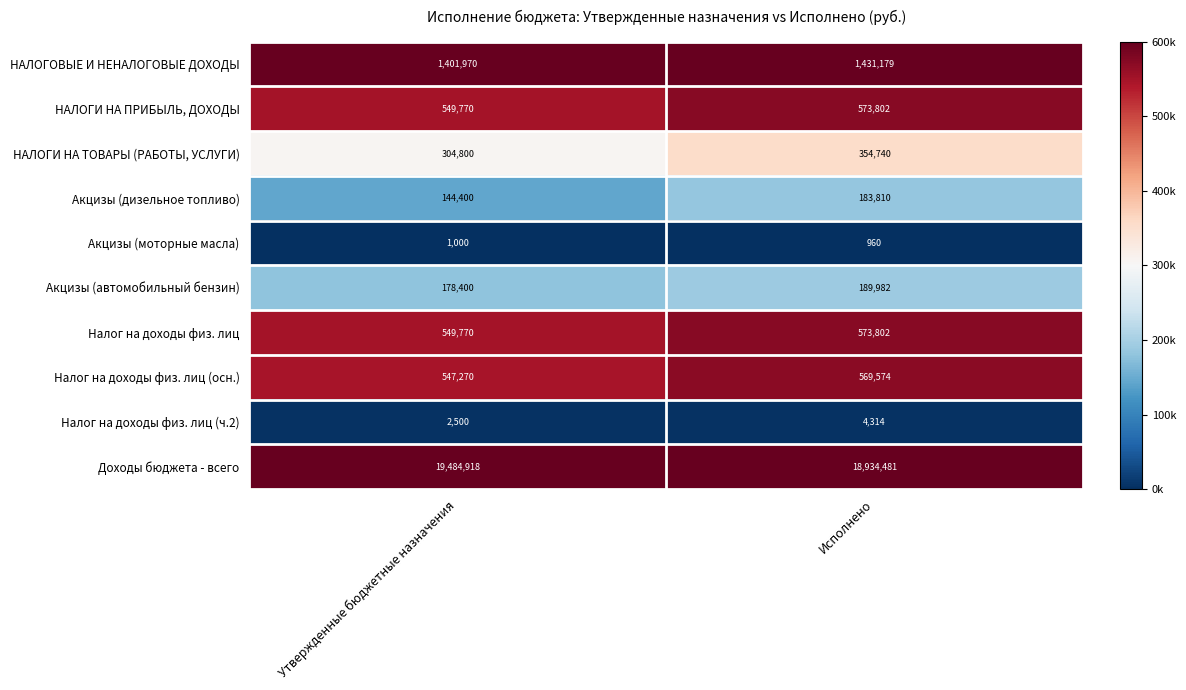

What is the maximum value shown in the chart?

19484918